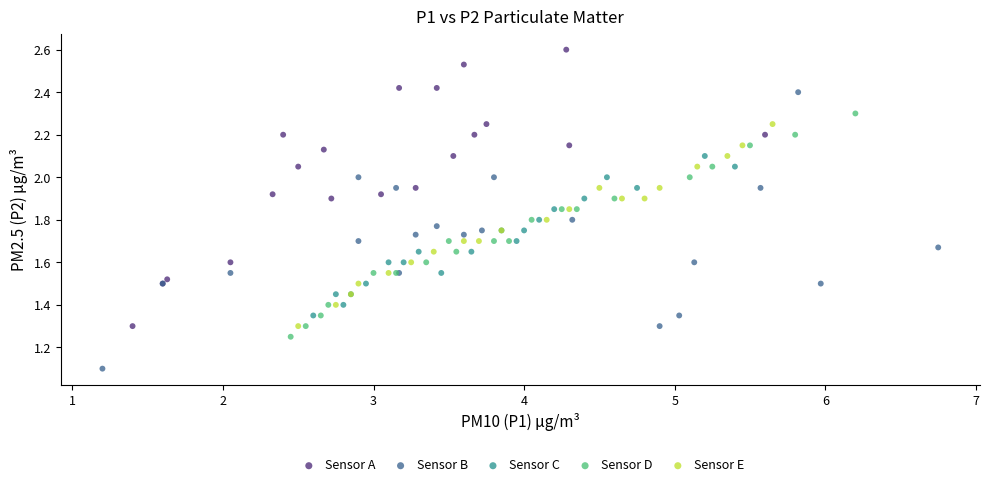

Which series reaches the maximum Y coordinate?

Sensor A